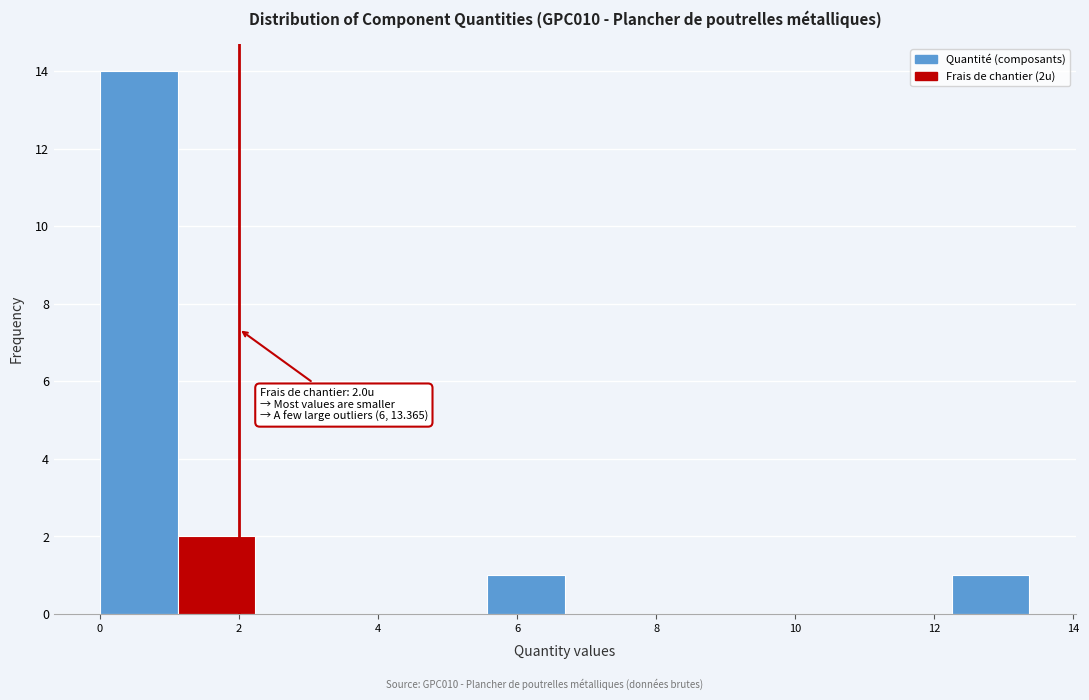

Over which range of the x-axis is the bar tallest?

0.0 to 1.2